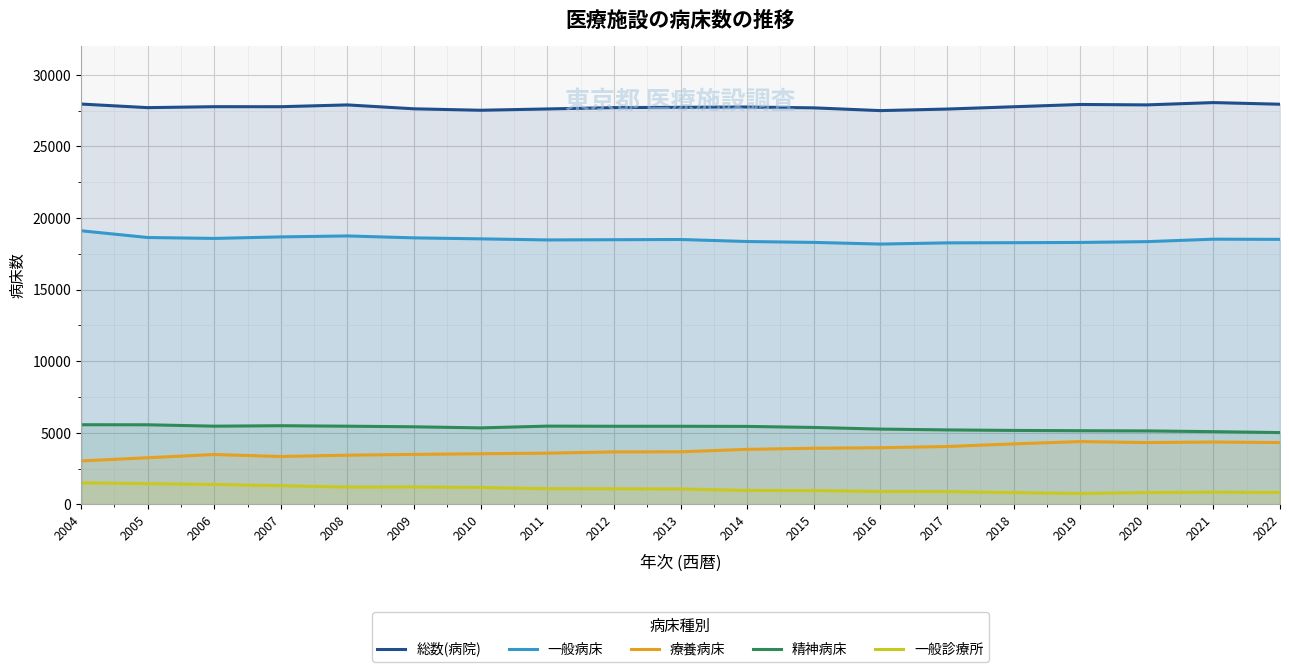

Which series has the widest spread of values?

療養病床